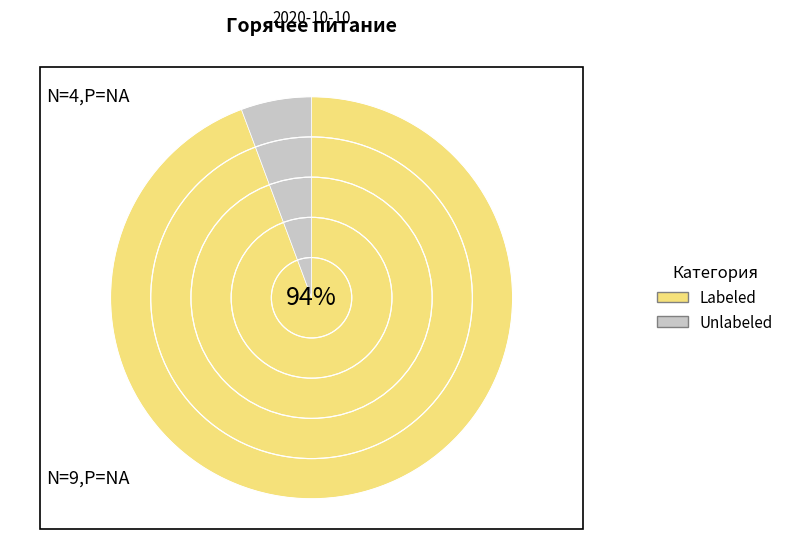

Which category has the smallest portion of the pie?

Unlabeled